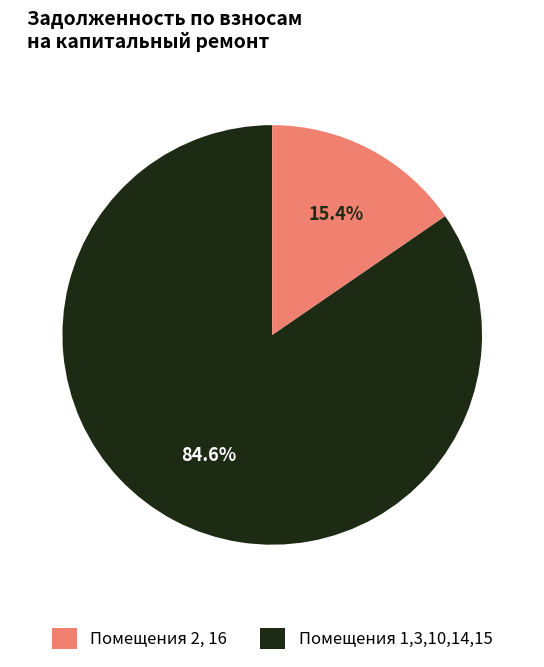

Does any single category account for the majority?

Yes